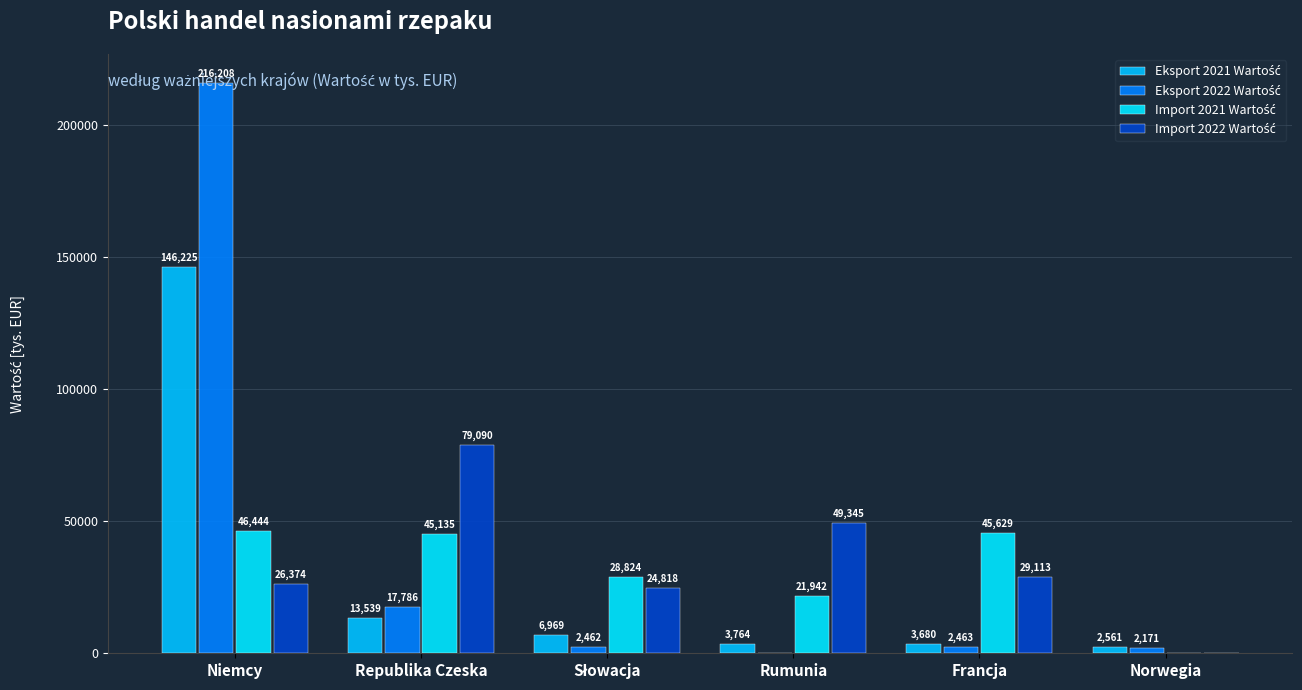

What is the value of the Eksport 2022 Wartość bar at the 3rd from the left?

2462.0